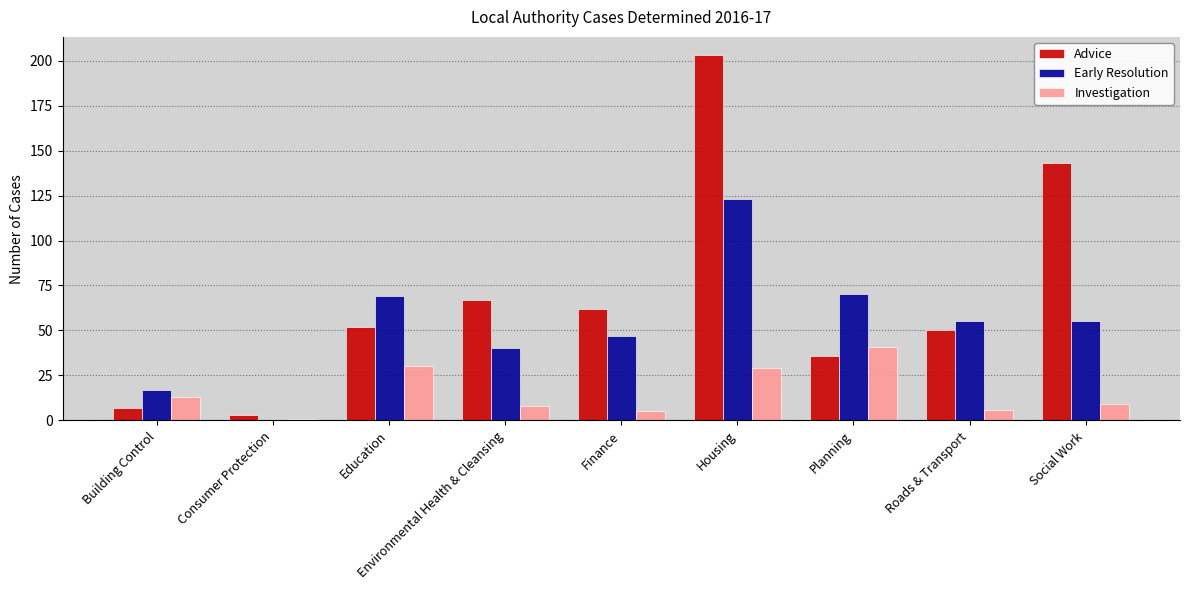

Which series has the widest spread of values?

Advice